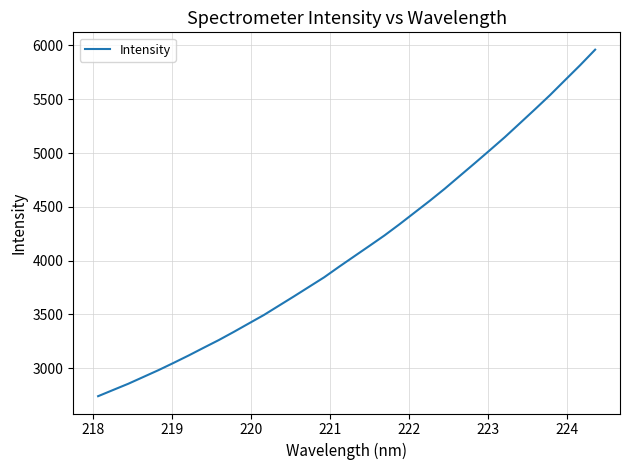

What is the smallest value displayed?

2741.2